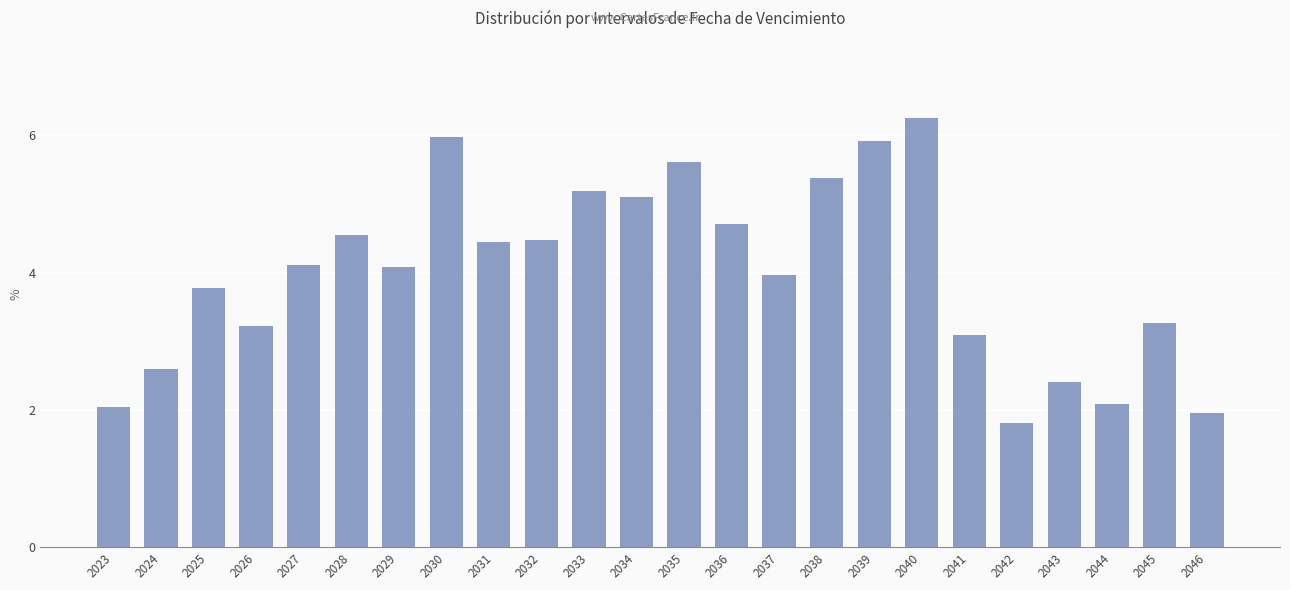

What is the sum of all values?

96.0